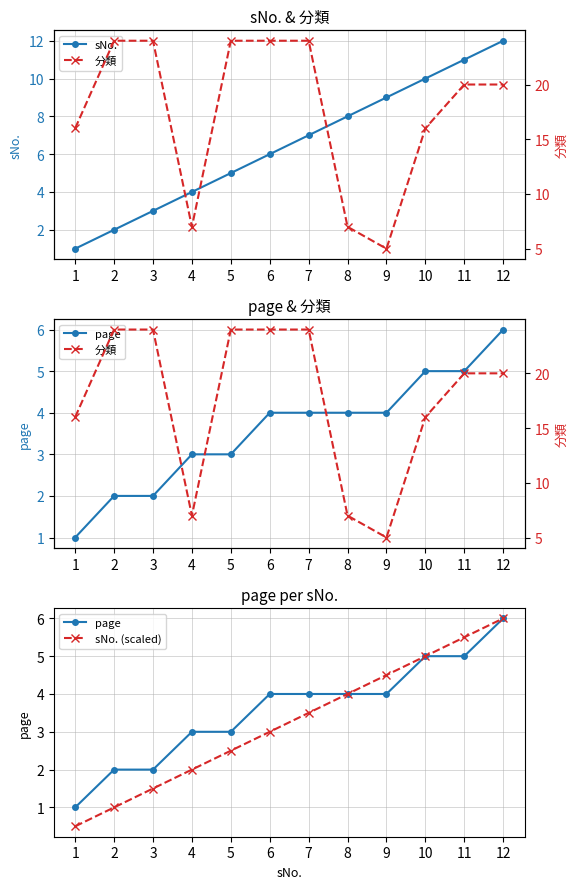

What value does the sNo. (scaled) series have at 9?

4.5